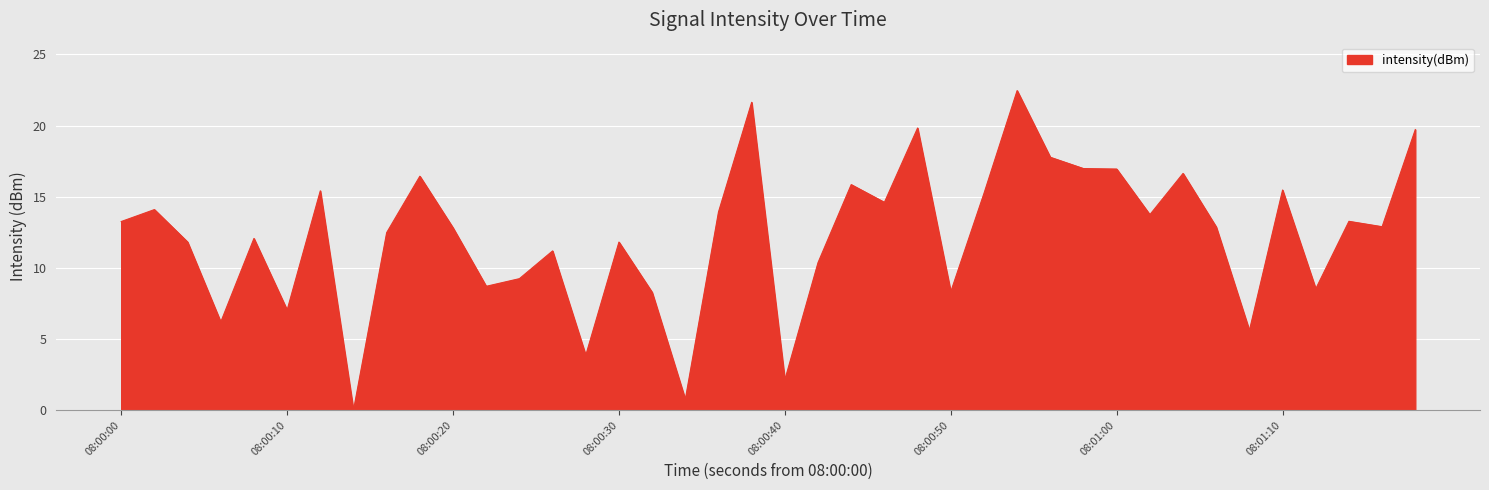

Does the chart have visible grid lines?

Yes